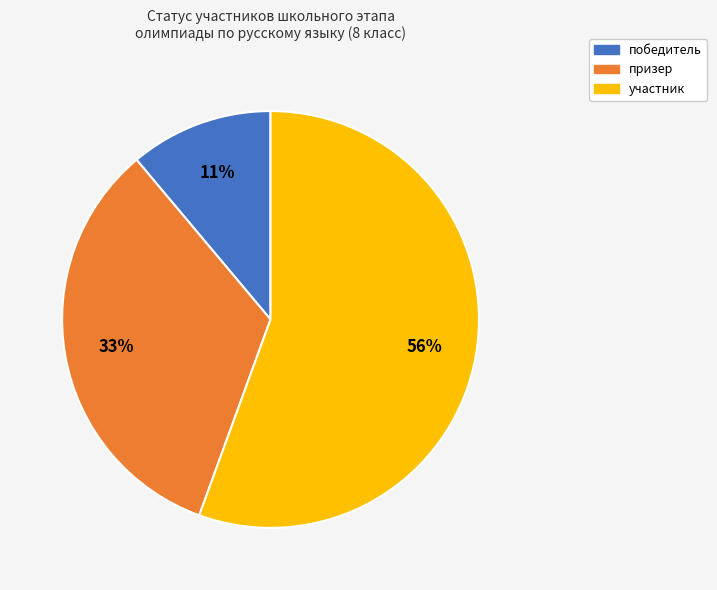

To the nearest percent, what percentage of the pie is призер?

33%